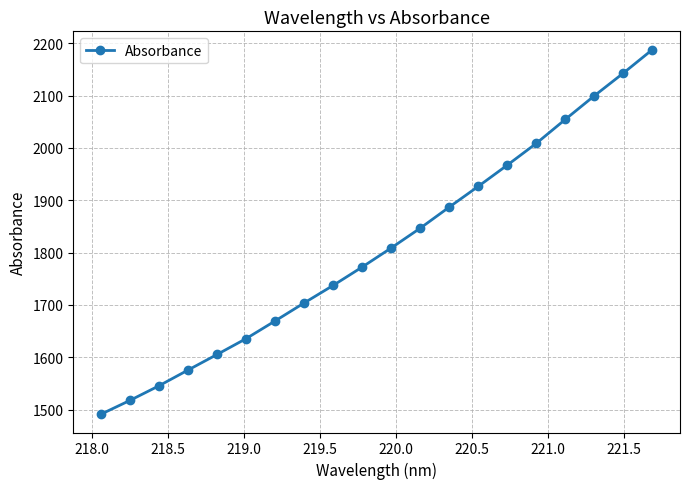

What is the value of the 18th point from the left?

2099.7